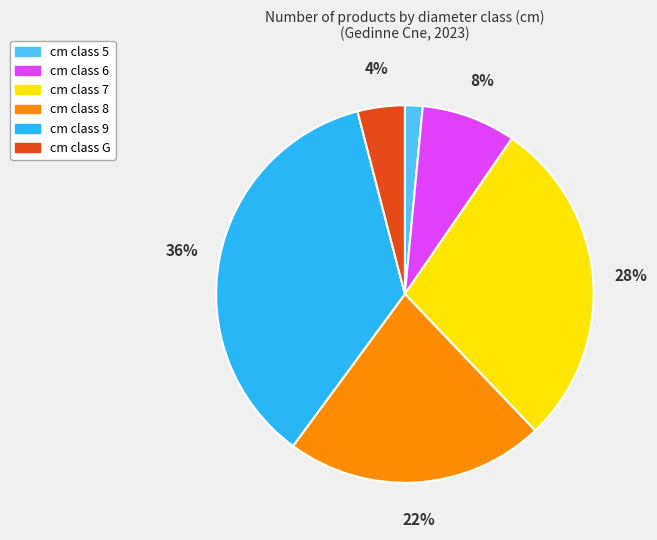

To the nearest percent, what is the difference between the largest and smallest slice percentages?

34%